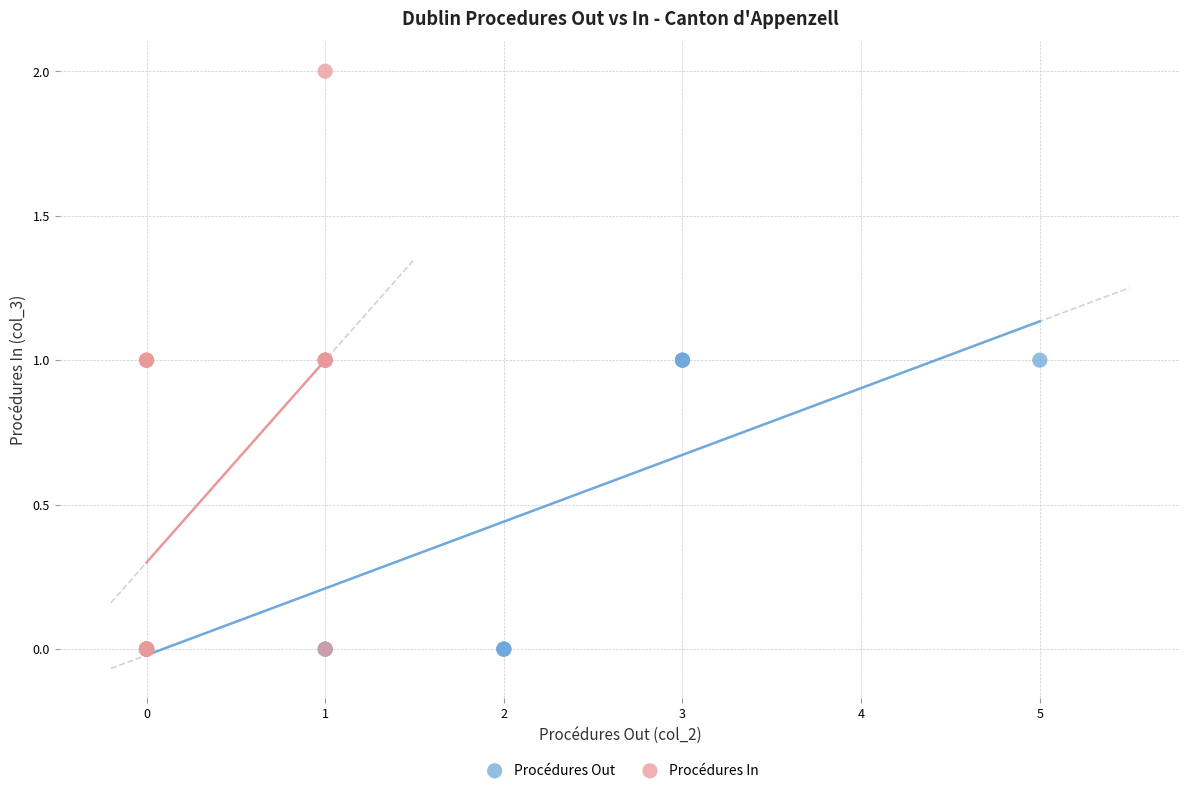

Which series has the largest Y range (max minus min)?

Procédures In